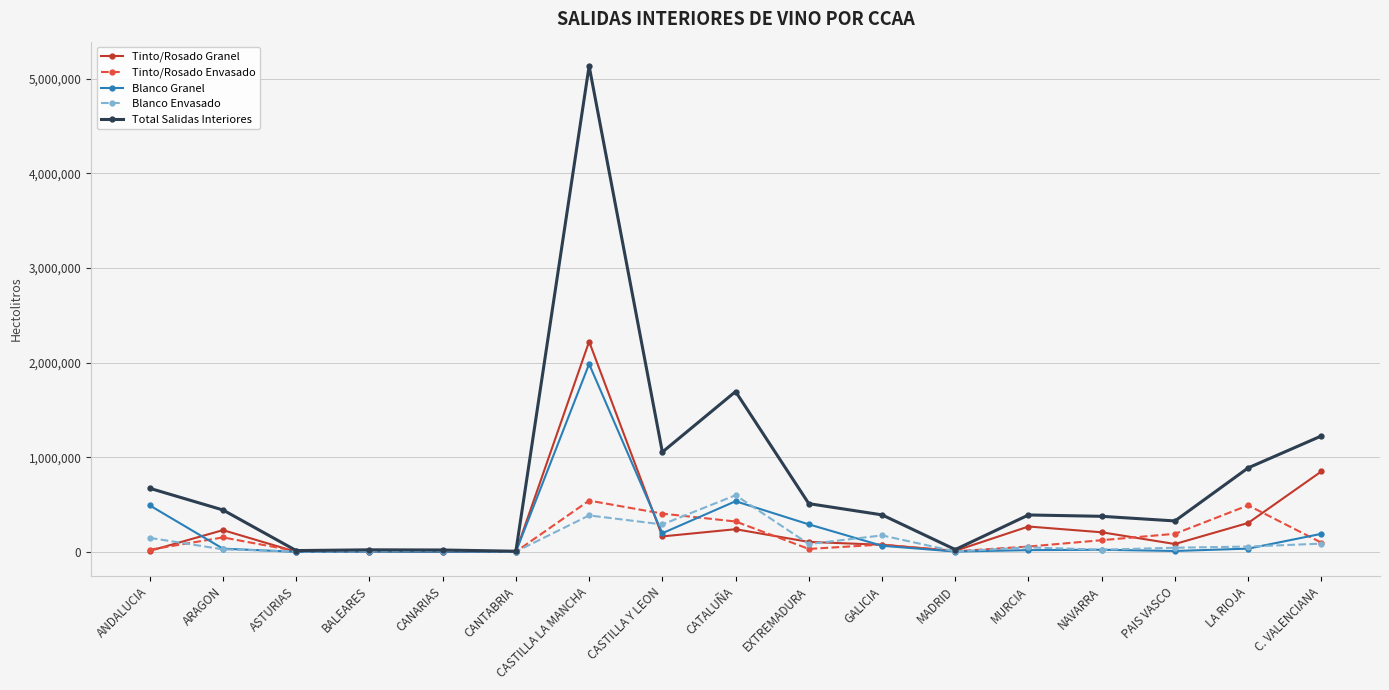

List the series in order of their peak value, highest first.

Total Salidas Interiores, Tinto/Rosado Granel, Blanco Granel, Blanco Envasado, Tinto/Rosado Envasado